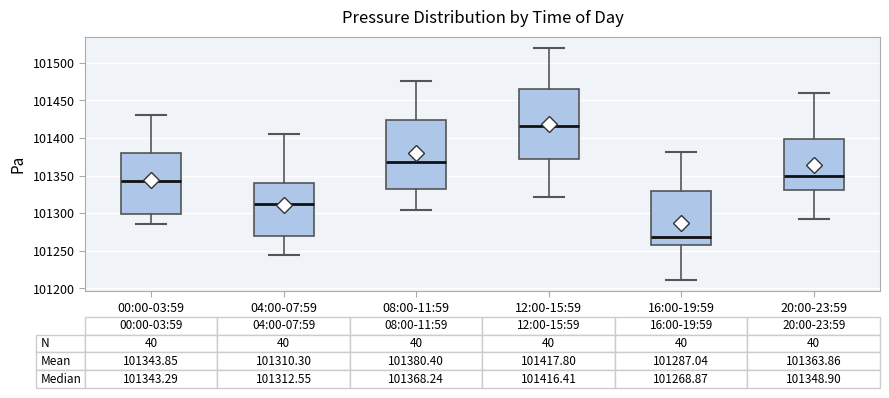

Which box has the lowest median line?

16:00-19:59